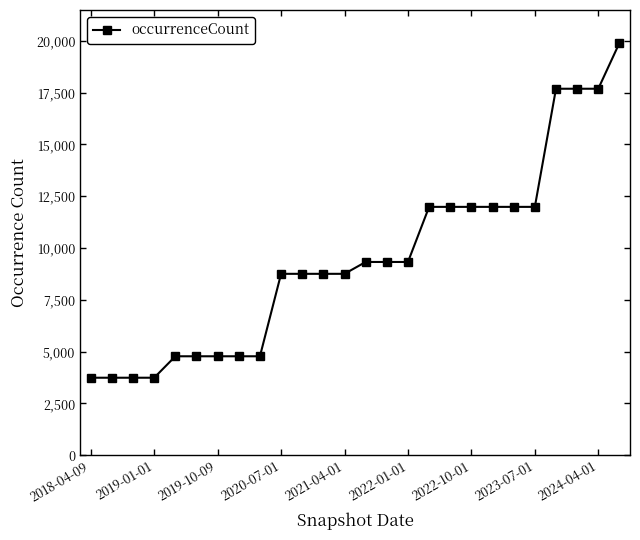

What is the smallest value displayed?

3741